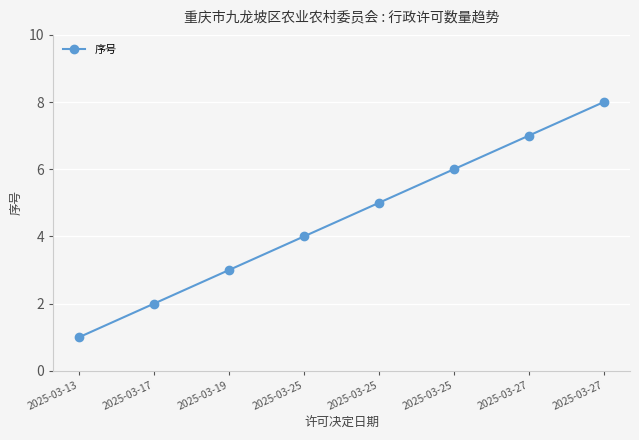

What is the value of the 3rd point from the left?

3